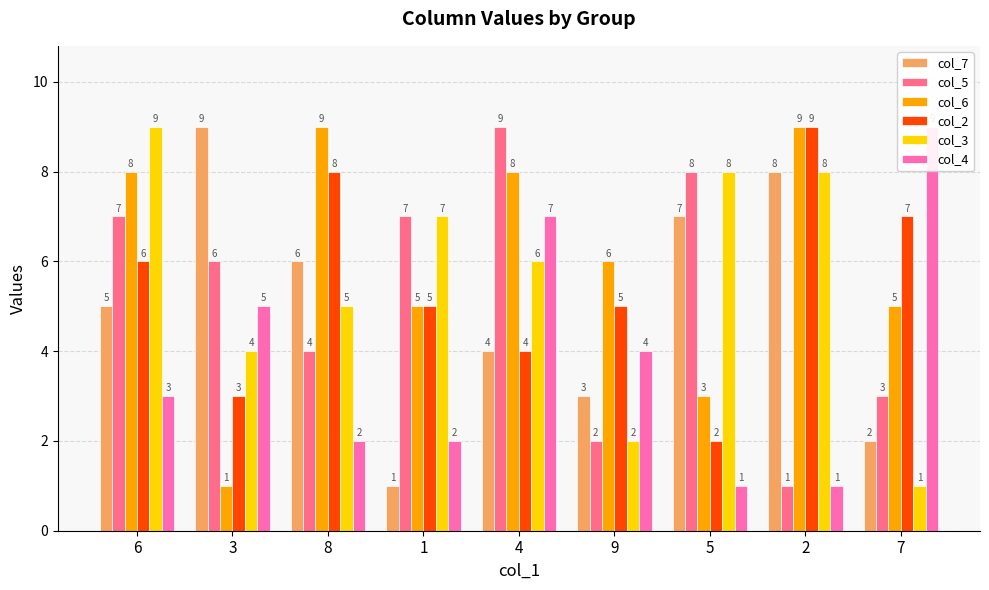

List the series in order of their peak value, lowest first.

col_7, col_5, col_6, col_2, col_3, col_4